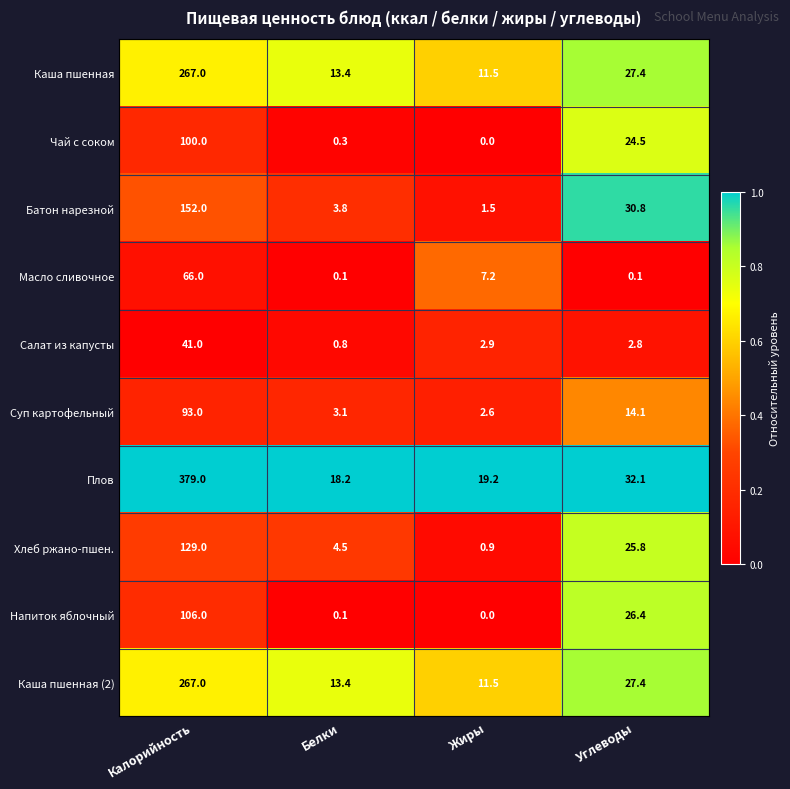

Which label corresponds to the smallest value in the chart?

Жиры